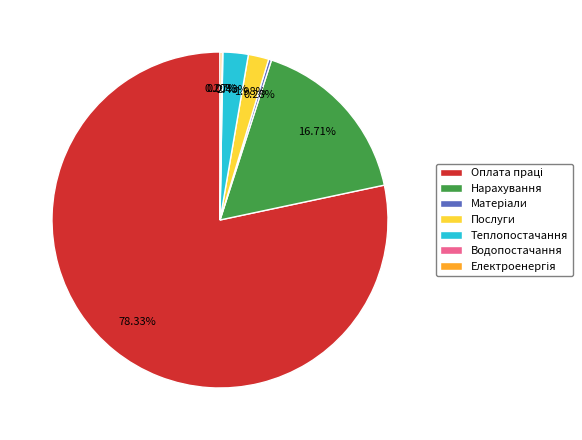

Does any single category account for the majority?

Yes